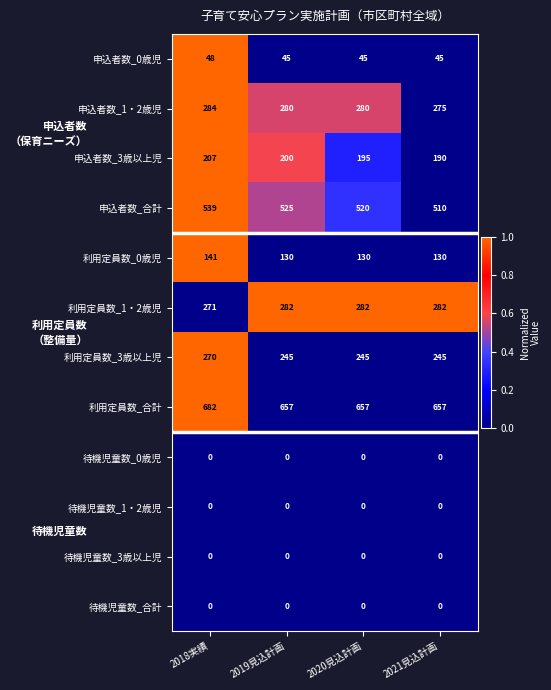

What is the approximate value of 申込者数_合計 at 2021見込計画?

510